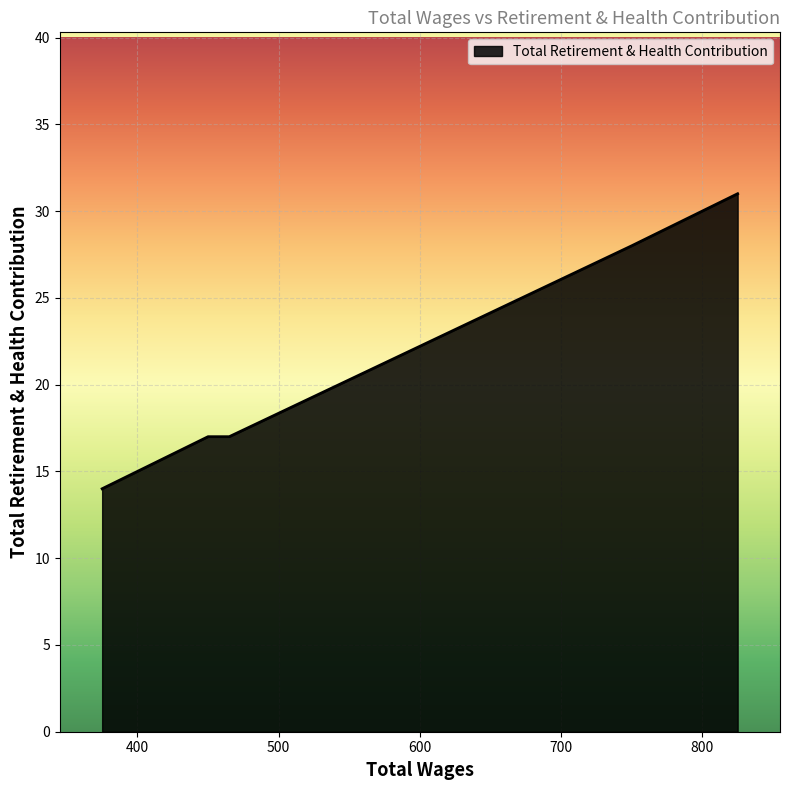

At which label is the value closest to 22?

465.0